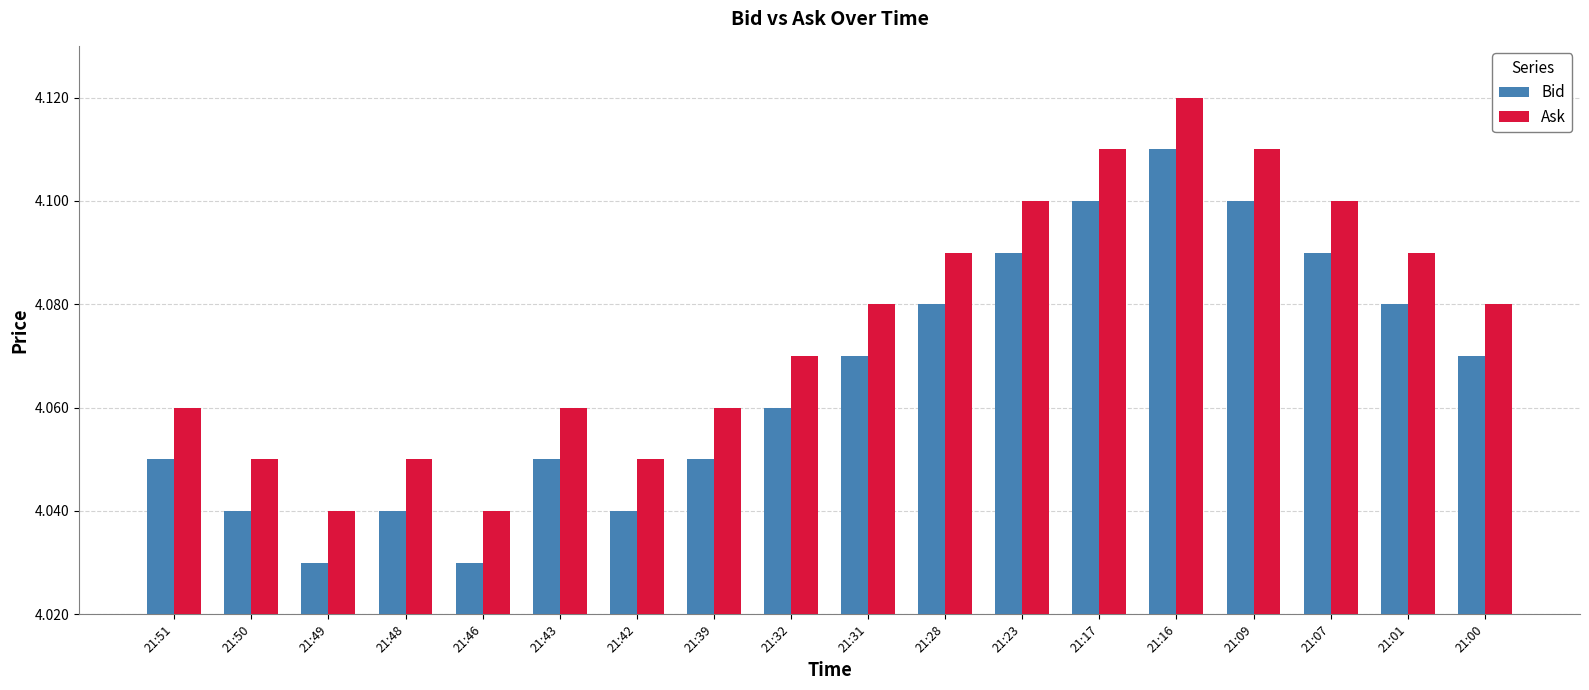

What is the sum of all Bid values?

73.2